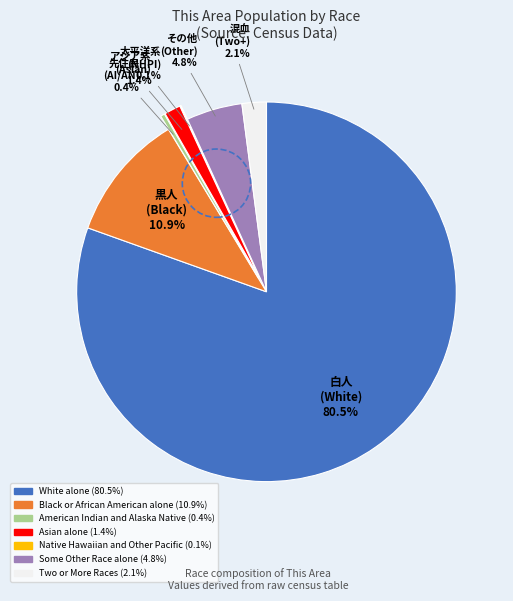

Which slice is the largest?

White alone